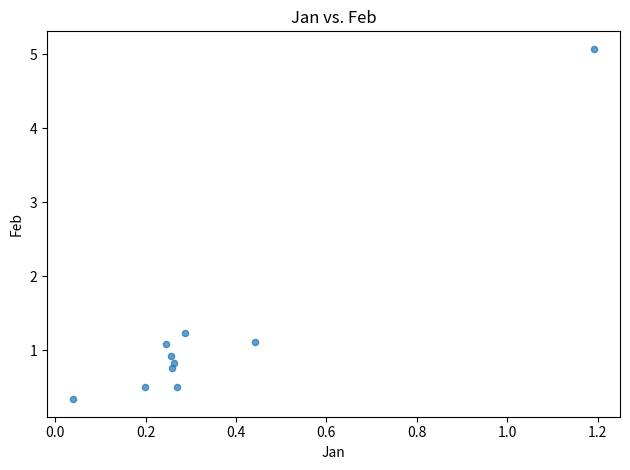

What Y value in the scatter plot is closest to 2?

1.2